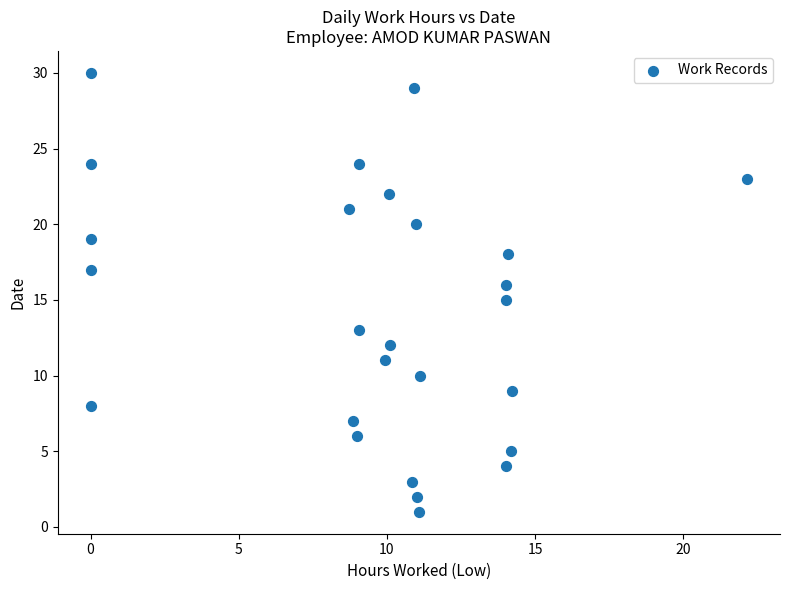

What is the range of Y values (max minus min)?

29